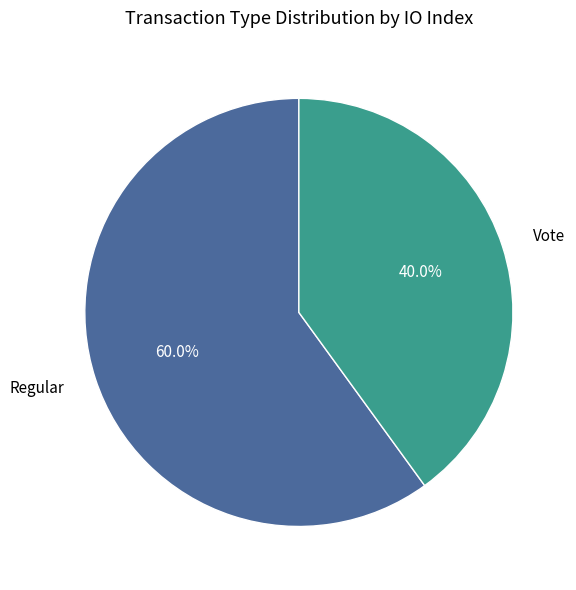

Count the number of slices in the pie.

2